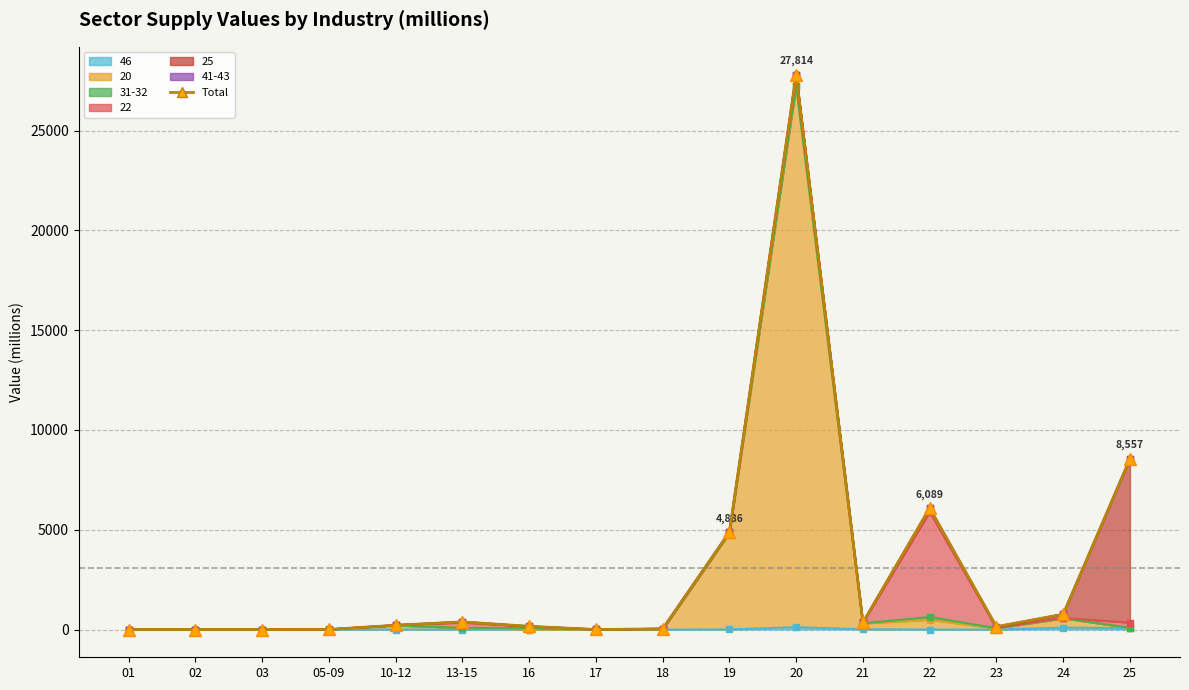

Reading right to left, what are all the values shown in this chart?

8557.1	767.1	144.8	6089.5	354.8	27814.0	4886.0	35.3	1.7	161.1	383.7	215.7	3.0	0.0	0.0	0.0